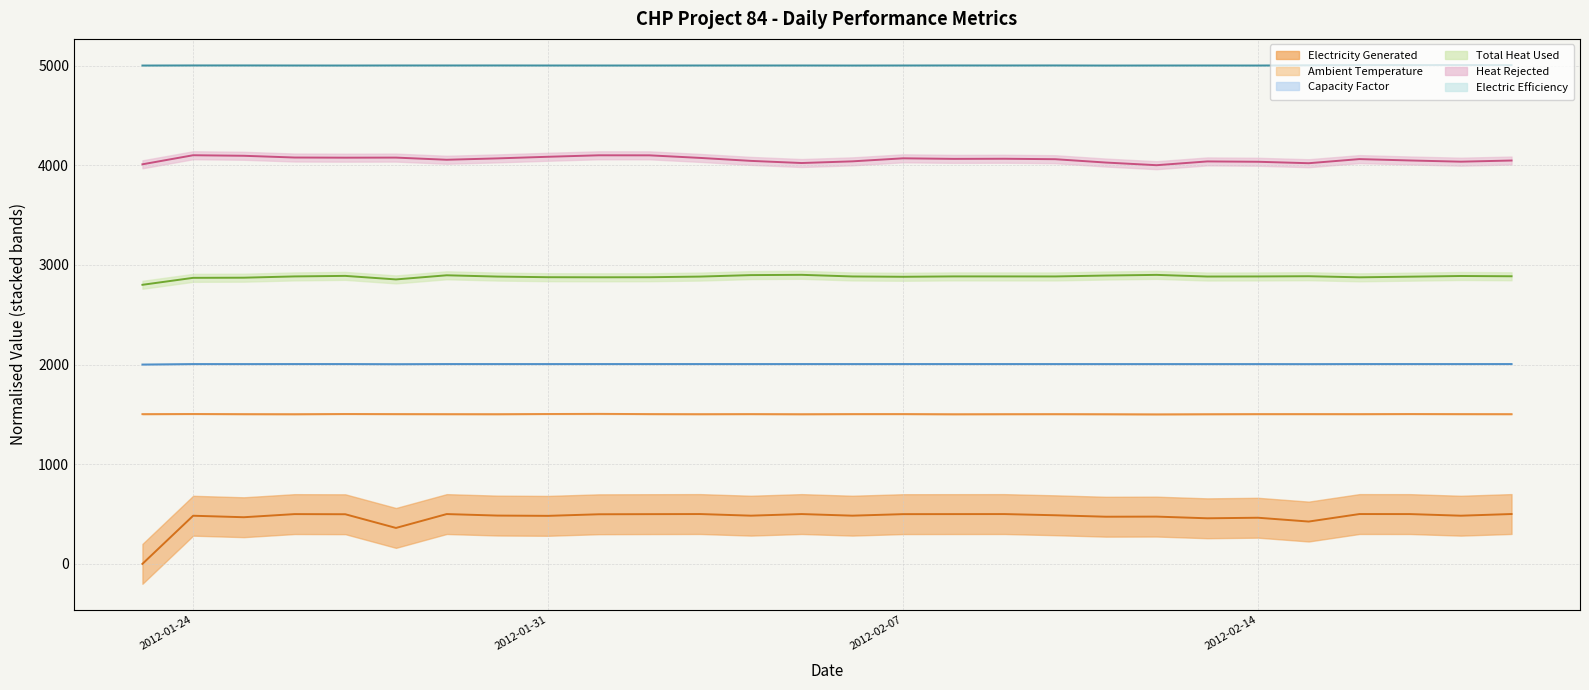

What is the maximum value for Heat Rejected?

4100.0